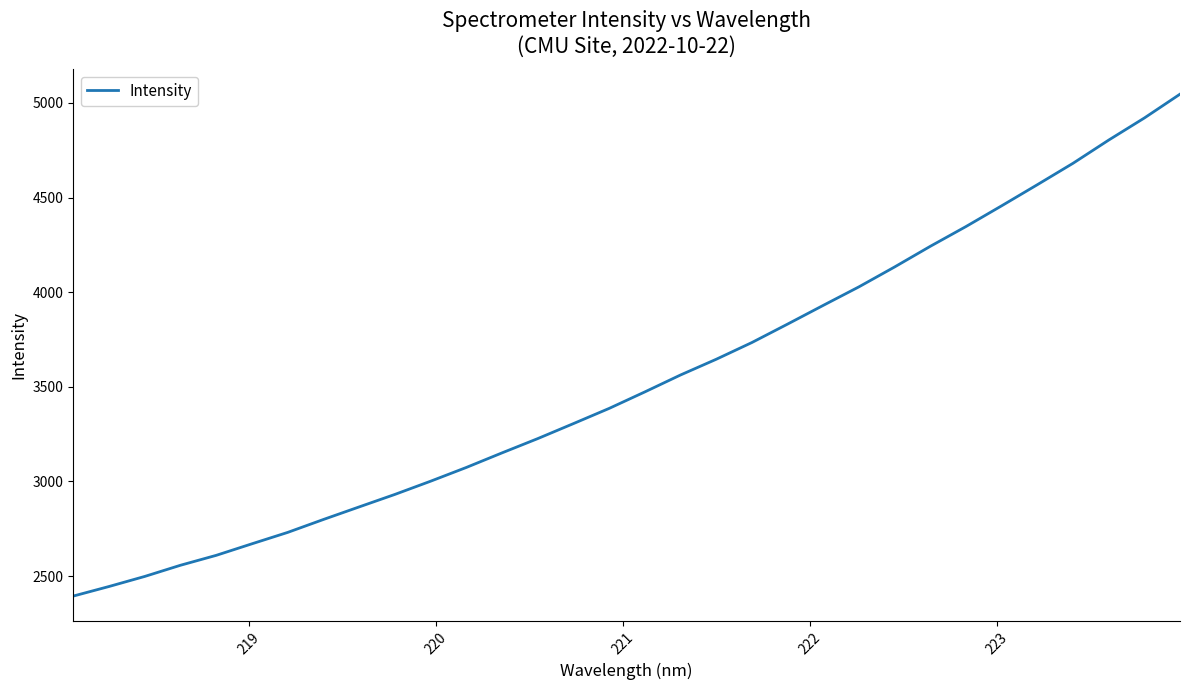

What is the greatest value displayed?

5046.5